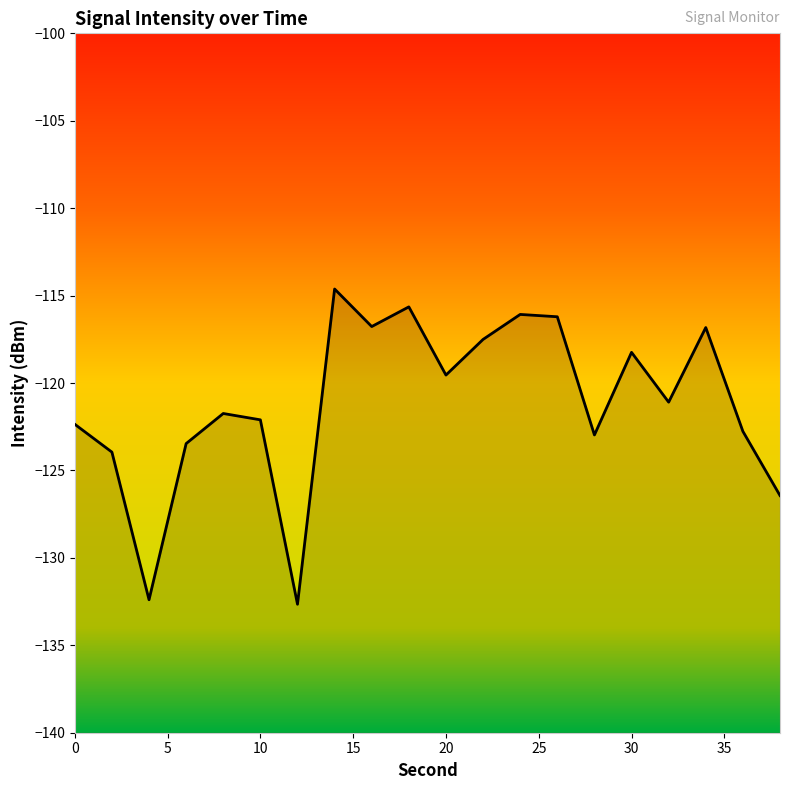

Between 30 and 34, which is larger?

34